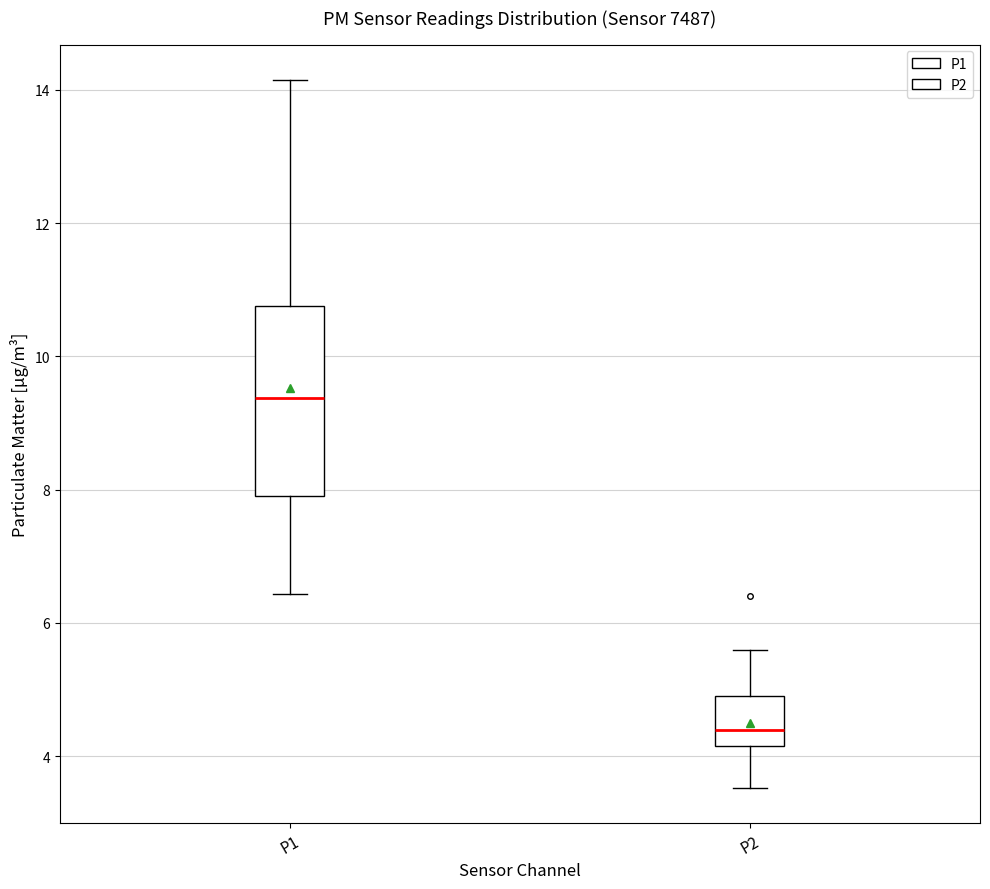

Which box has the lowest median line?

P2